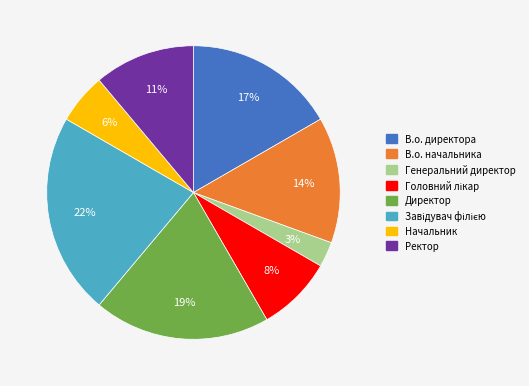

How many segments does this pie chart have?

8